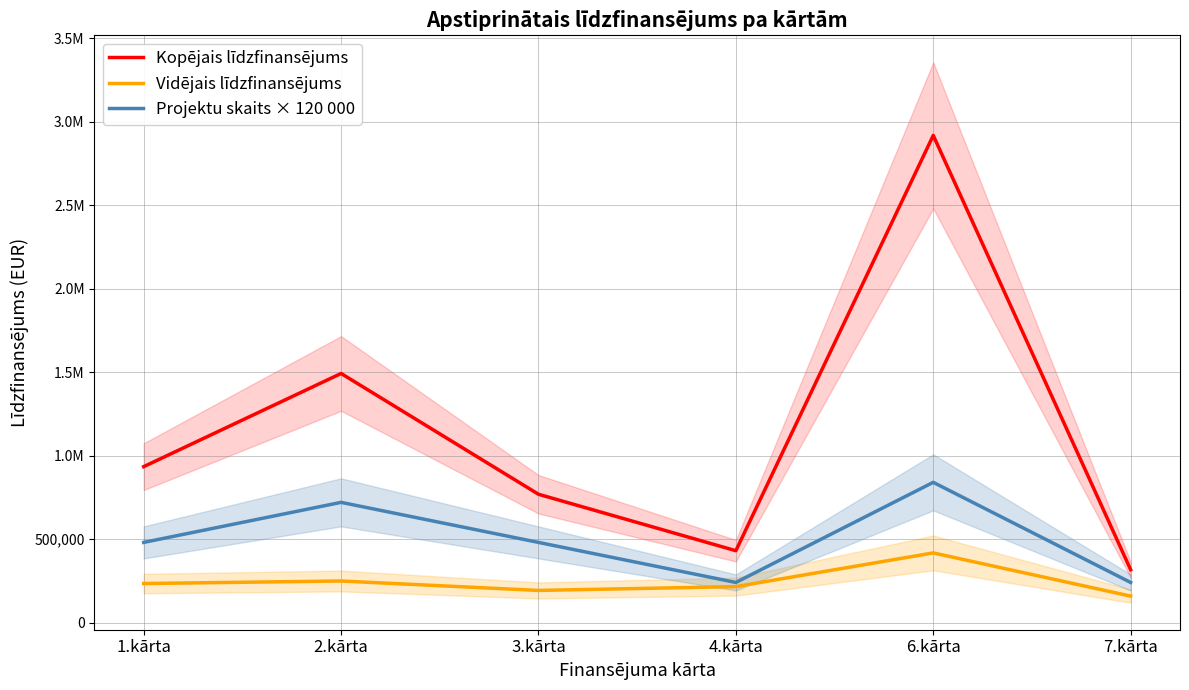

What is the label of the 4th point from the right?

3.kārta